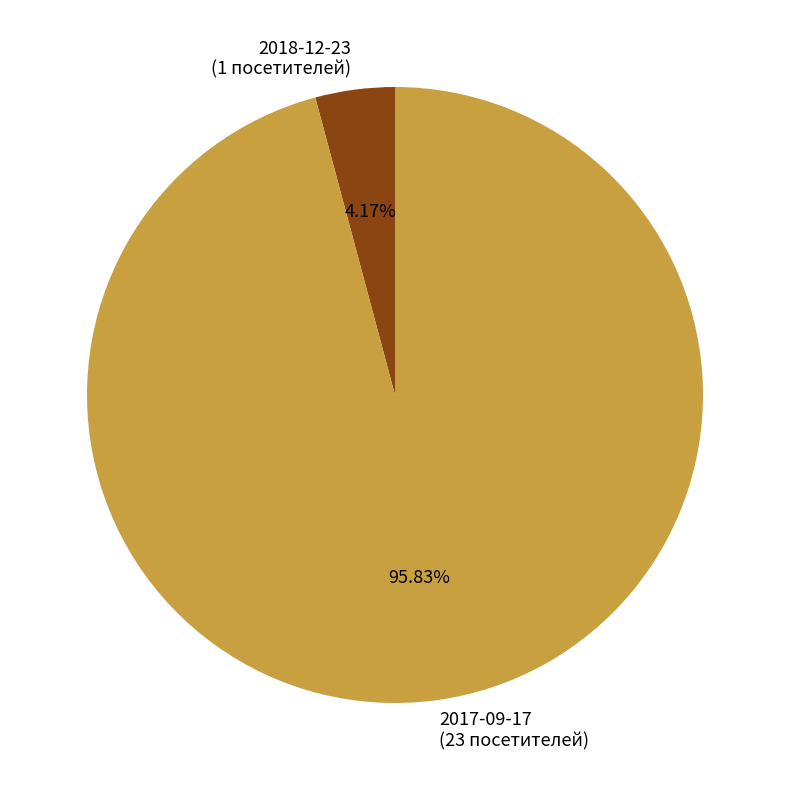

Does 2017-09-17 represent more than half of the total?

Yes